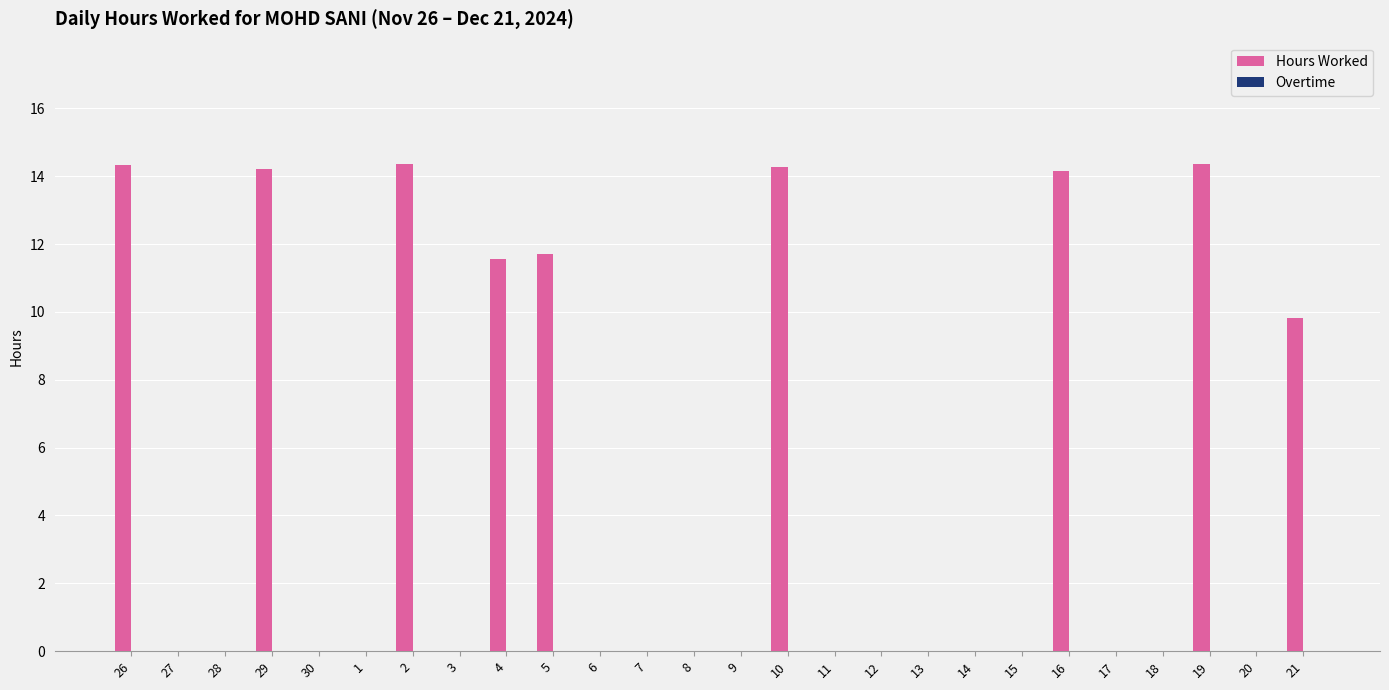

Are the bars horizontal?

No